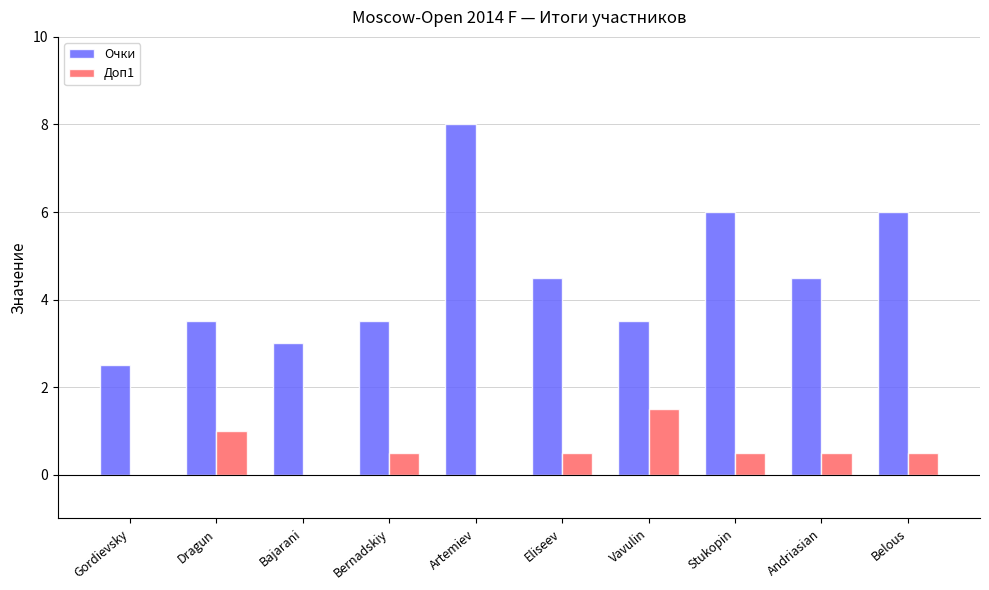

What is the difference between the Доп1 values at Belous and Artemiev?

0.5